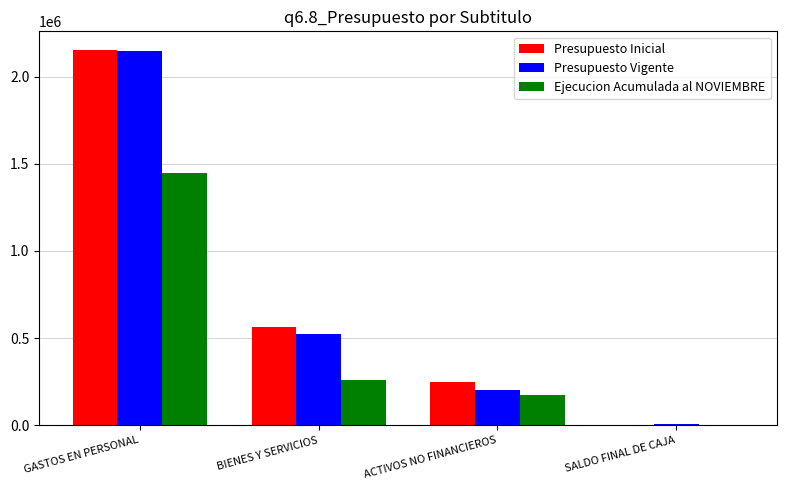

What is the sum of the Presupuesto Vigente values at BIENES Y SERVICIOS and SALDO FINAL DE CAJA?

534344